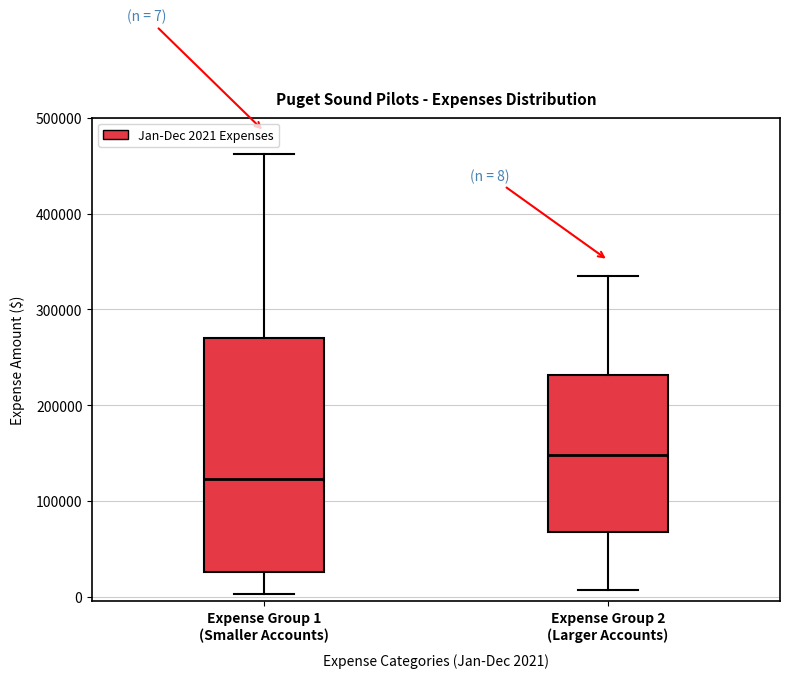

Which box is the tallest, from its lower edge to its upper edge?

Expense Group 1 (Smaller Accounts)